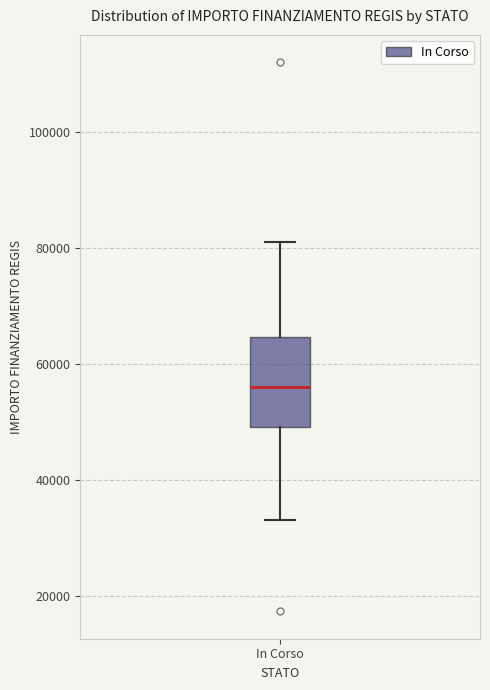

Where does the median line of the box for In Corso sit on the y-axis? The values are not printed on the chart, so give them approximately, as read against the axis.

56000